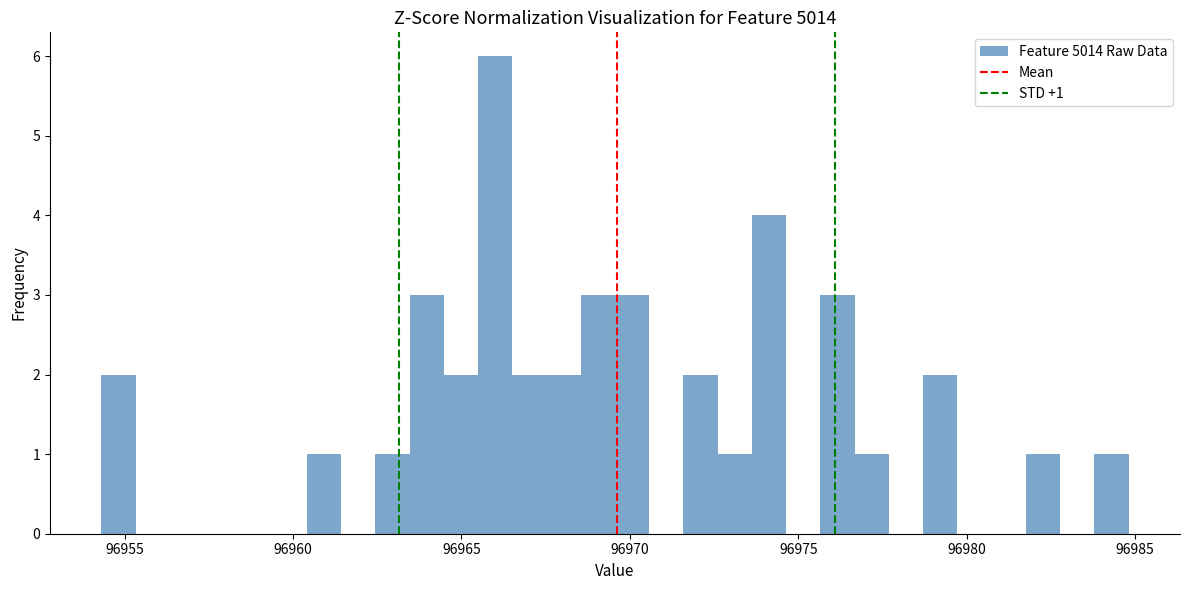

Read against the x-axis, roughly where is the centre of the tallest bar?

96966.0